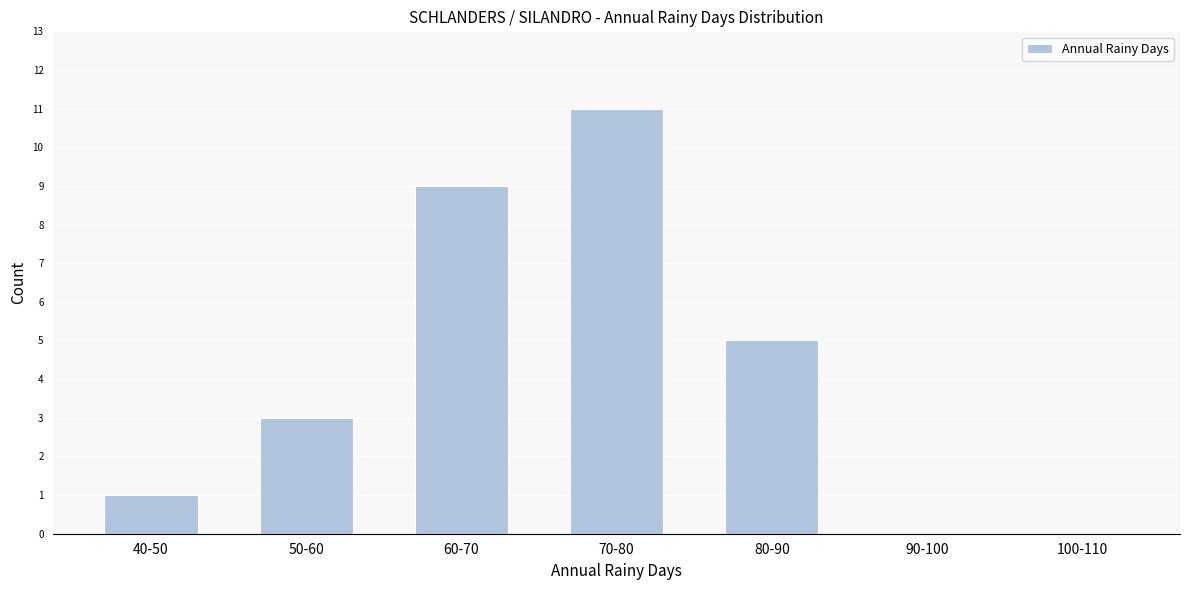

Reading right to left, transcribe all the data shown in this chart.

100-110=0	90-100=0	80-90=5	70-80=11	60-70=9	50-60=3	40-50=1